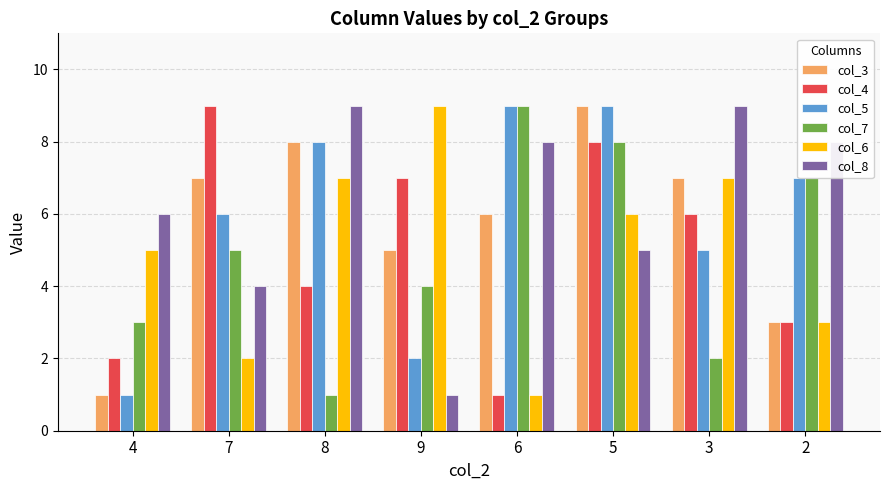

Which series changed the most between 9 and 6?

col_6